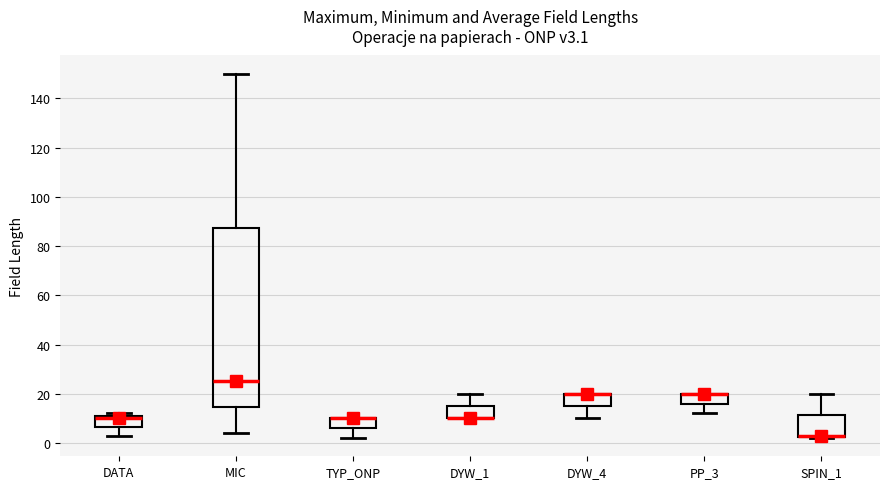

Where does the lower whisker of the box for DATA end on the y-axis? The values are not printed on the chart, so give them approximately, as read against the axis.

4